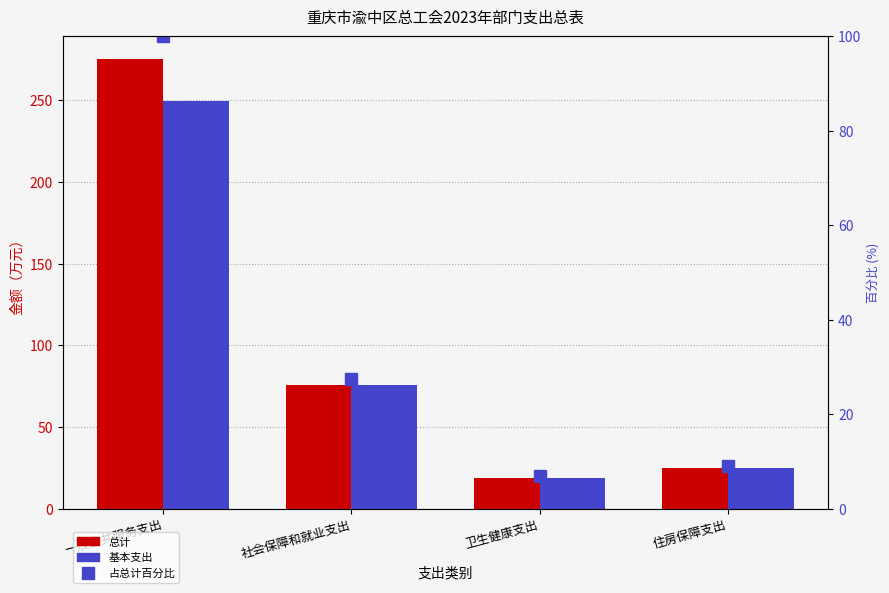

The 基本支出 series shows 10.2 at 住房保障支出. True or false?

False